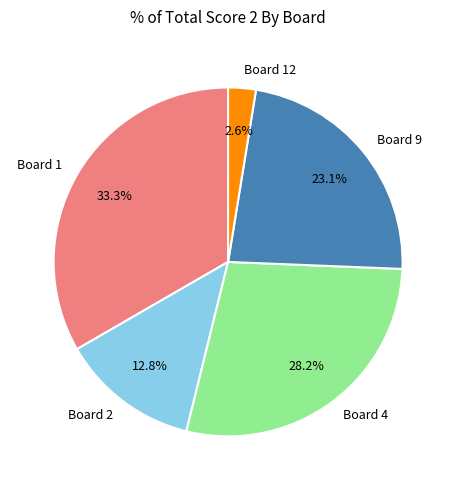

Which slice is the largest?

Board 1